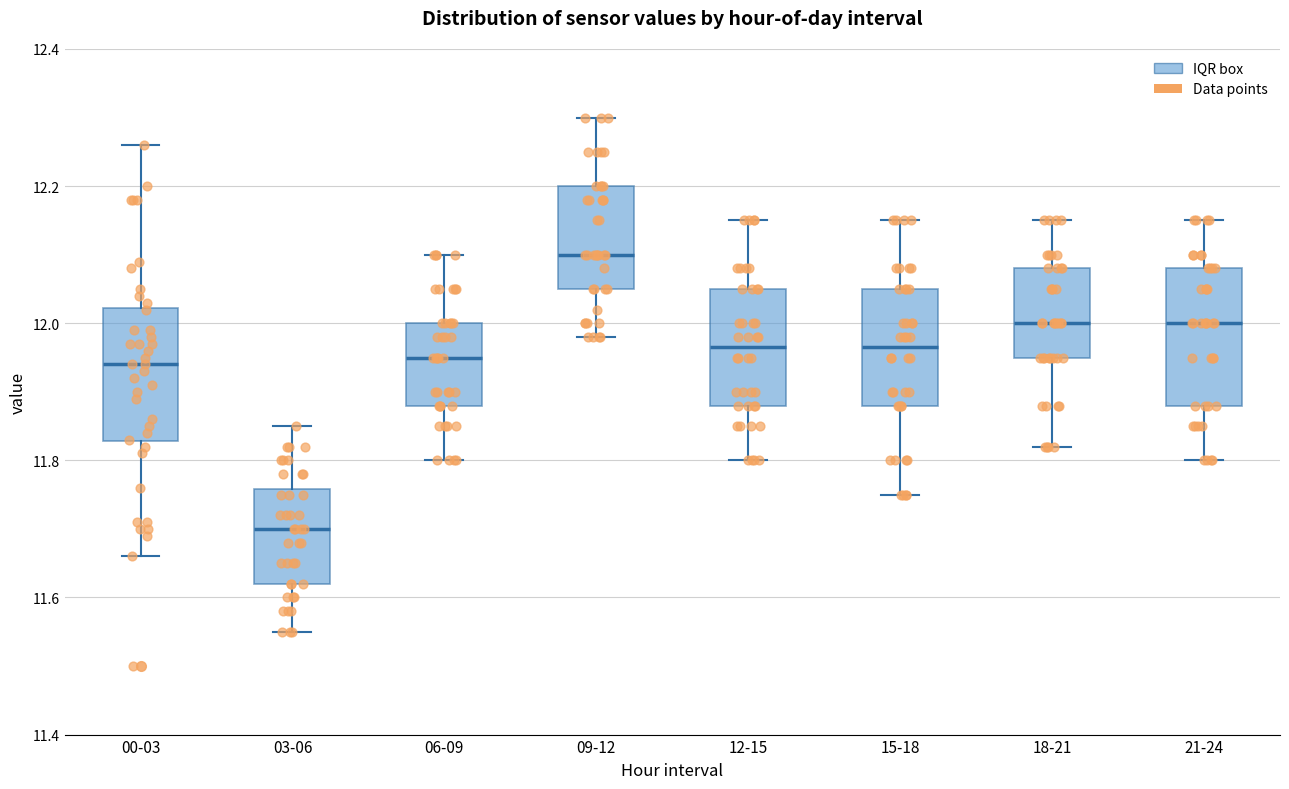

Reading left to right, transcribe this box plot: for each box, give where its median line is, the range the box spans, and where its two whiskers end, as read against the y-axis. The values are not printed on the chart, so give them approximately, as read against the axis.

00-03: median 11.94, box 11.82 to 12.02, whiskers 11.66 to 12.26
03-06: median 11.70, box 11.62 to 11.76, whiskers 11.56 to 11.86
06-09: median 11.96, box 11.88 to 12.00, whiskers 11.80 to 12.10
09-12: median 12.10, box 12.06 to 12.20, whiskers 11.98 to 12.30
12-15: median 11.96, box 11.88 to 12.06, whiskers 11.80 to 12.16
15-18: median 11.96, box 11.88 to 12.06, whiskers 11.76 to 12.16
18-21: median 12.00, box 11.96 to 12.08, whiskers 11.82 to 12.16
21-24: median 12.00, box 11.88 to 12.08, whiskers 11.80 to 12.16